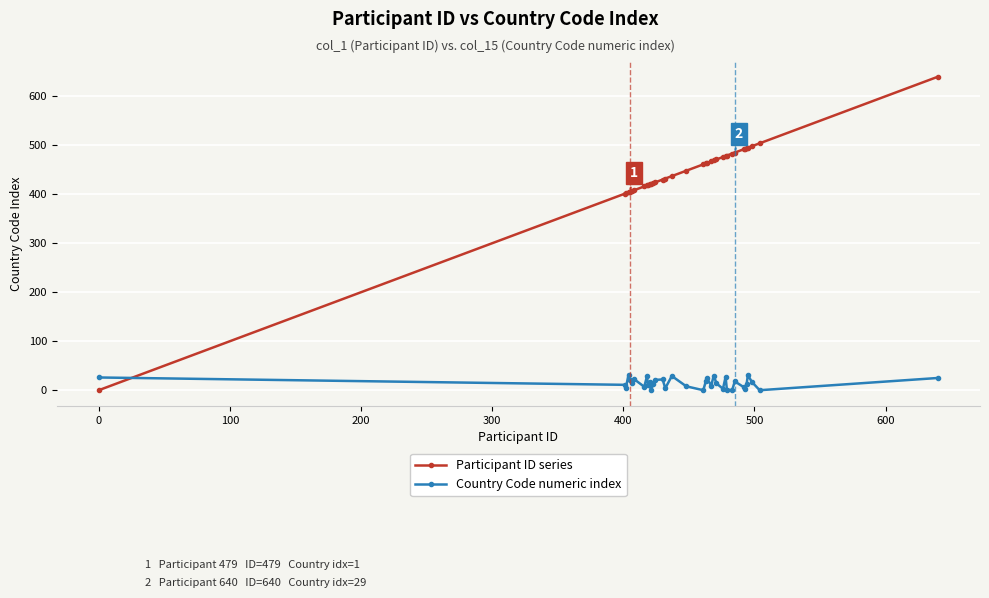

What is the average value of the Participant ID series series?

442